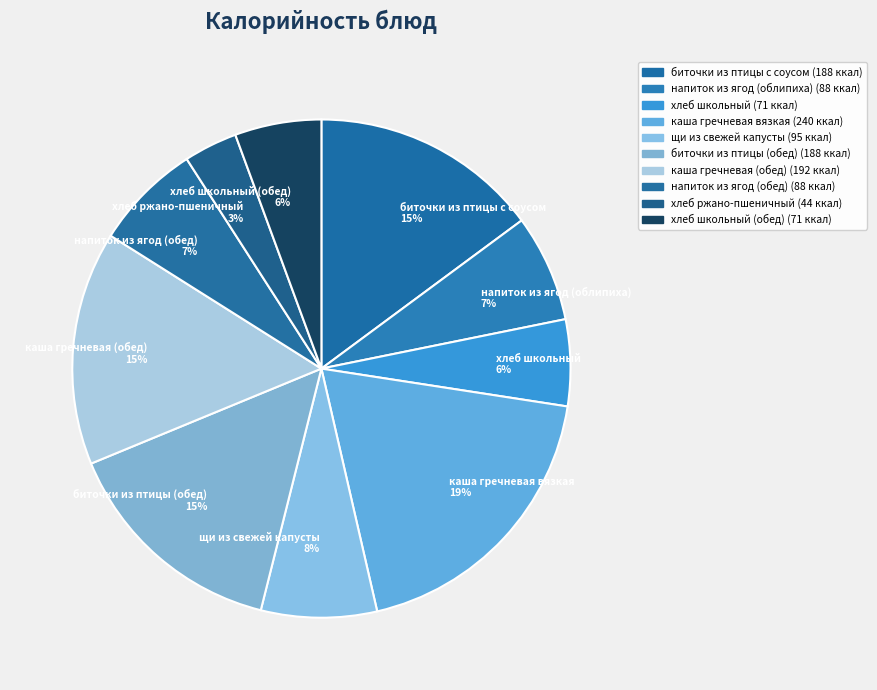

True or false: напиток из ягод (облипиха) 7% accounts for 14% of the total.

False